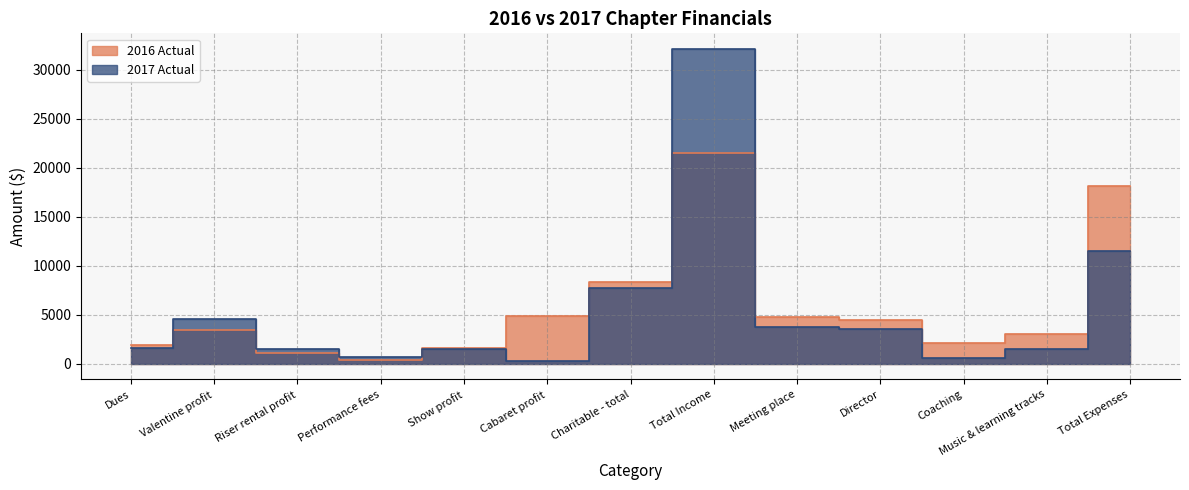

What is the spread (max minus min) of values at Total Expenses?

6649